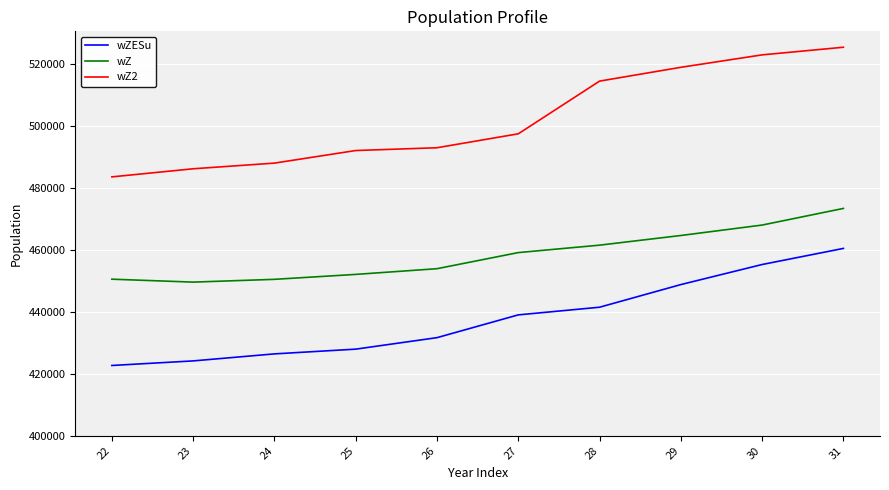

Does the chart display data point markers on the line(s)?

No